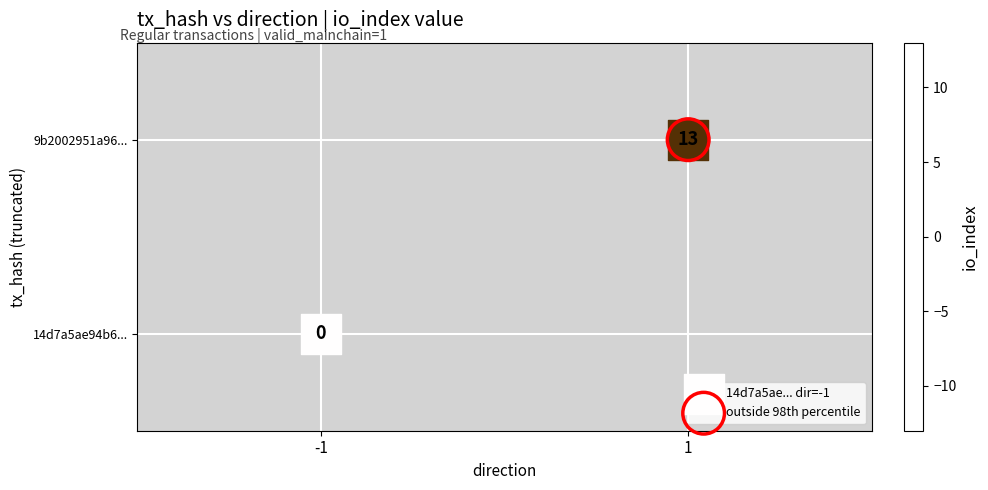

How many values in 9b2002951a96... are above zero?

1